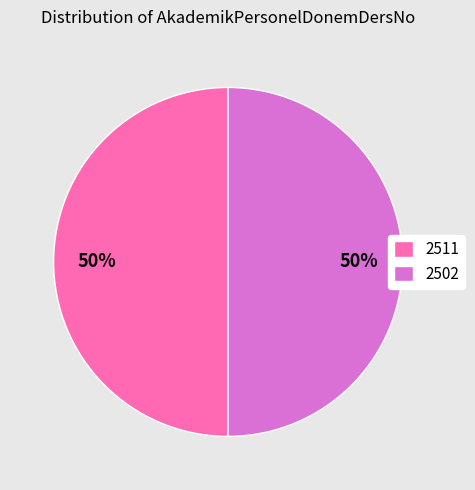

The 2502 slice represents 38% of the pie. True or false?

False